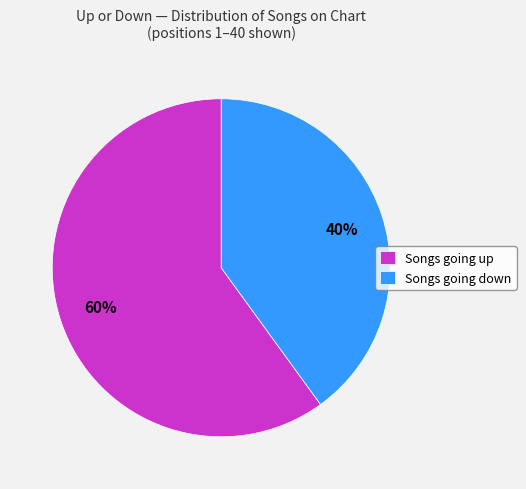

What is the largest slice in the pie chart?

Songs going up